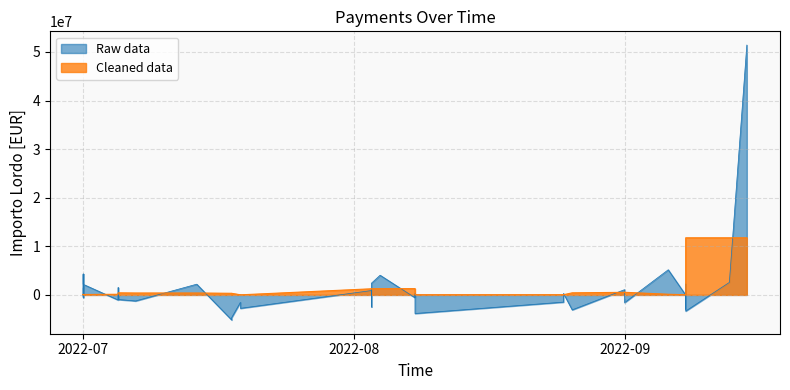

What is the value of the Cleaned data point at the 35th from the left?

7196.0